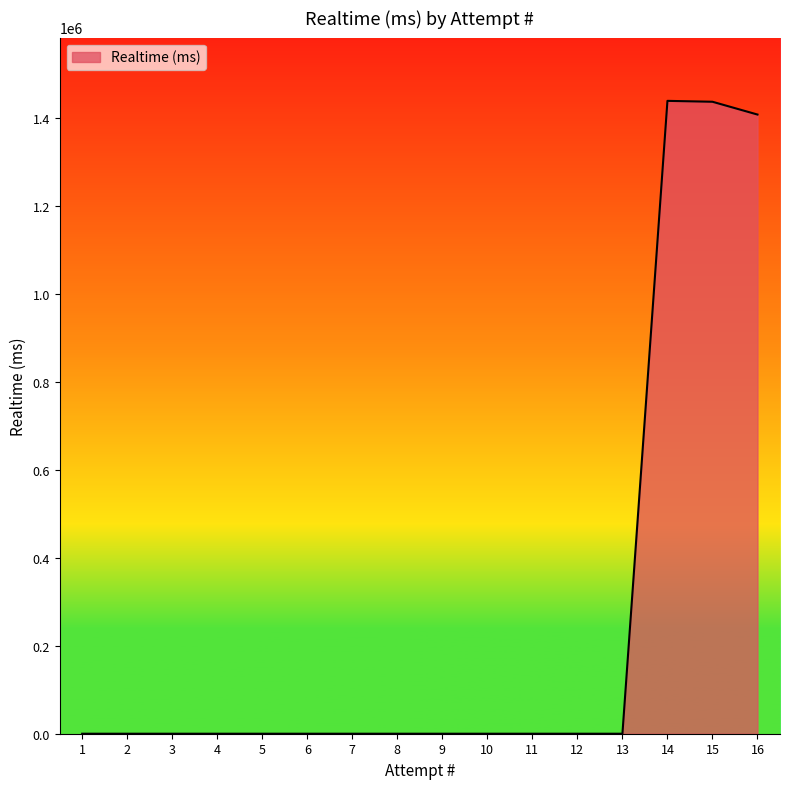

The value at 5 is 803289. True or false?

False